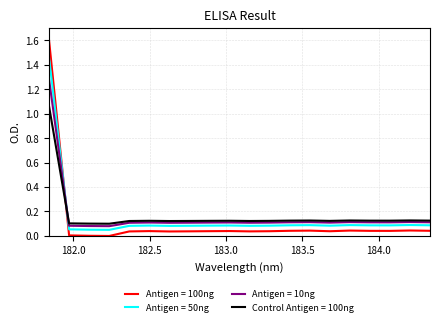

List the series in order of their peak value, highest first.

Antigen = 100ng, Antigen = 50ng, Antigen = 10ng, Control Antigen = 100ng